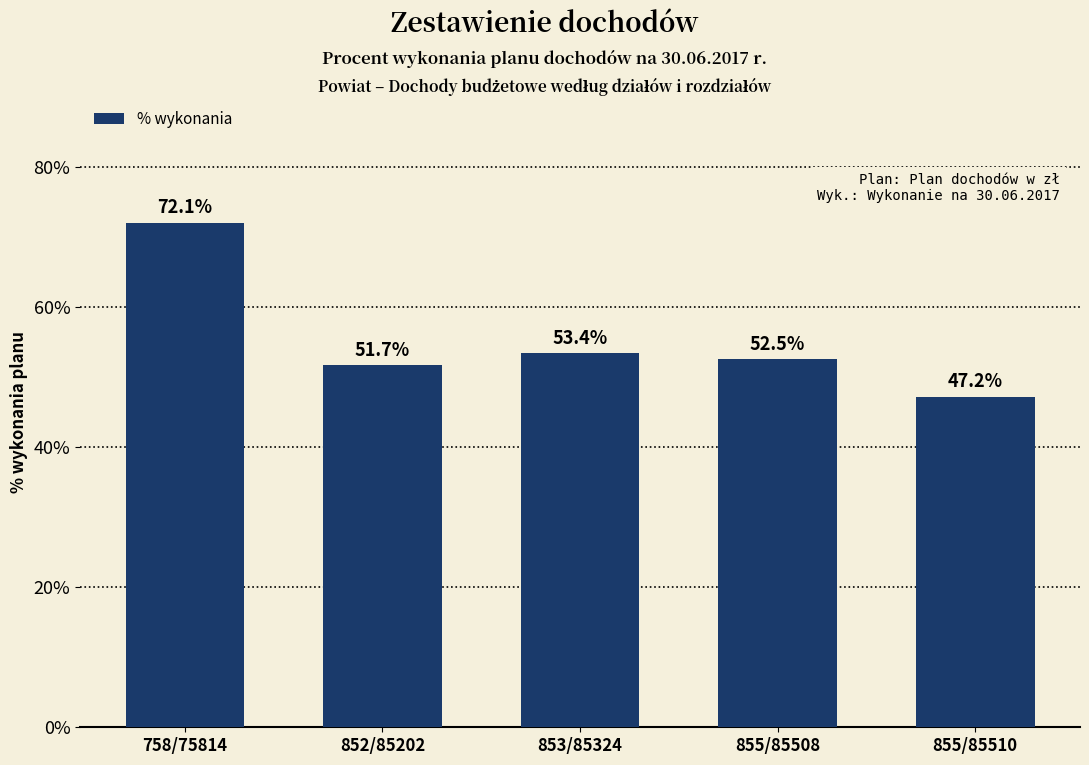

Which category has the highest value across all series?

758/75814